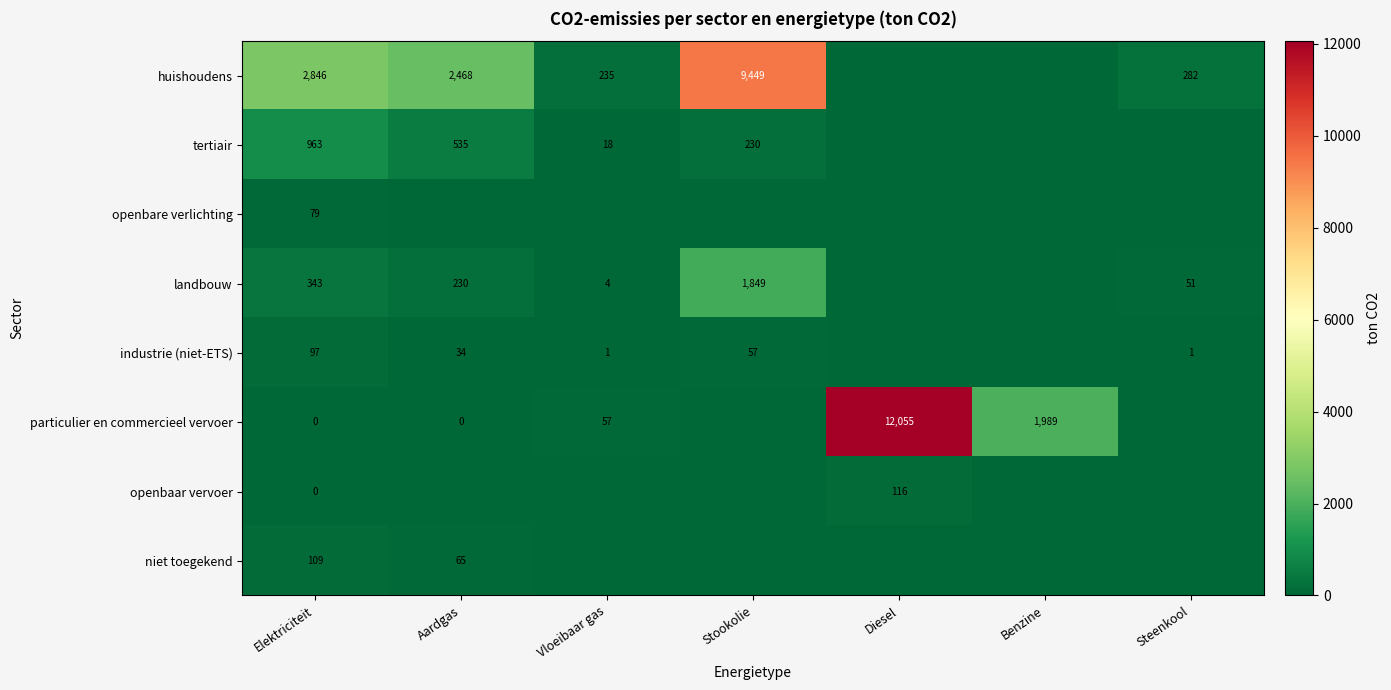

True or false: industrie (niet-ETS) has a value of 1 at Steenkool.

True